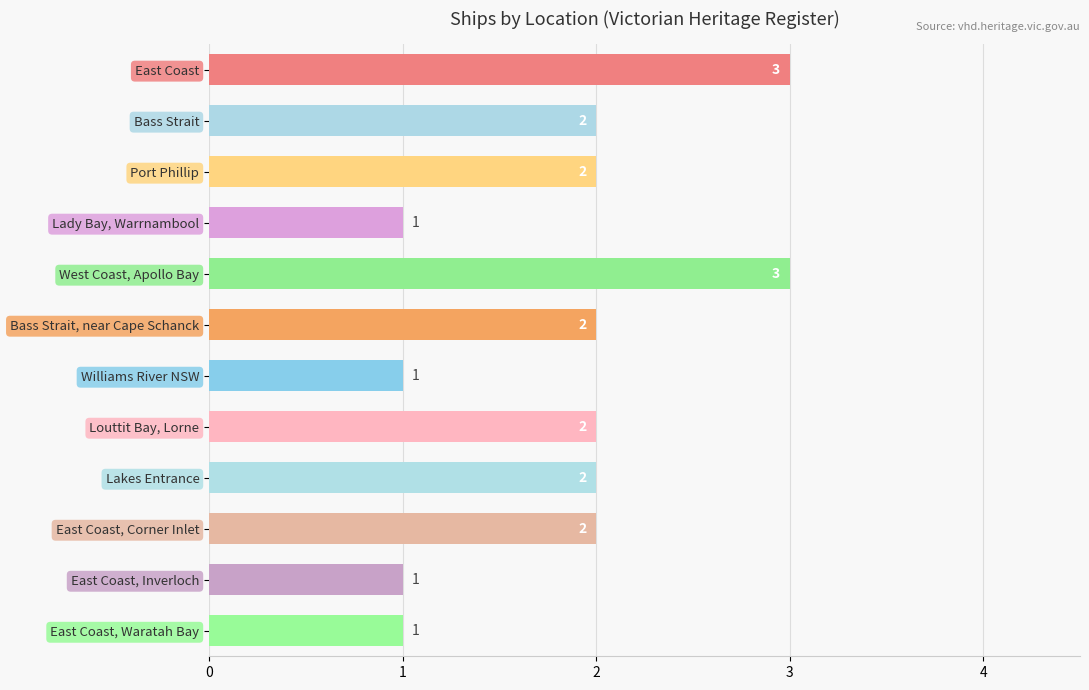

How many bars are there in total?

12